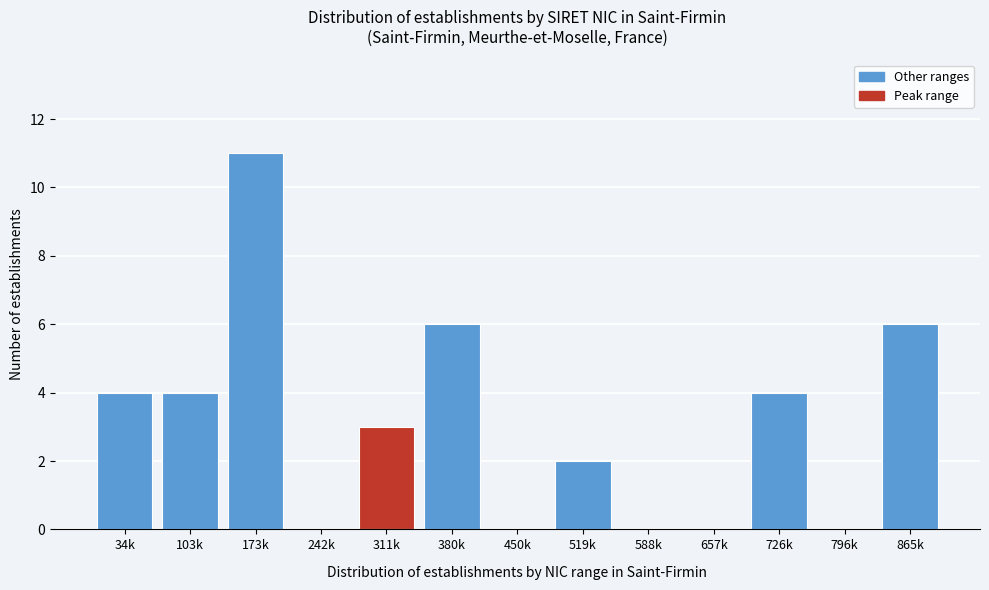

Reading left to right, what are all the values shown in this chart?

34k=4	103k=4	173k=11	242k=0	311k=3	380k=6	450k=0	519k=2	588k=0	657k=0	726k=4	796k=0	865k=6